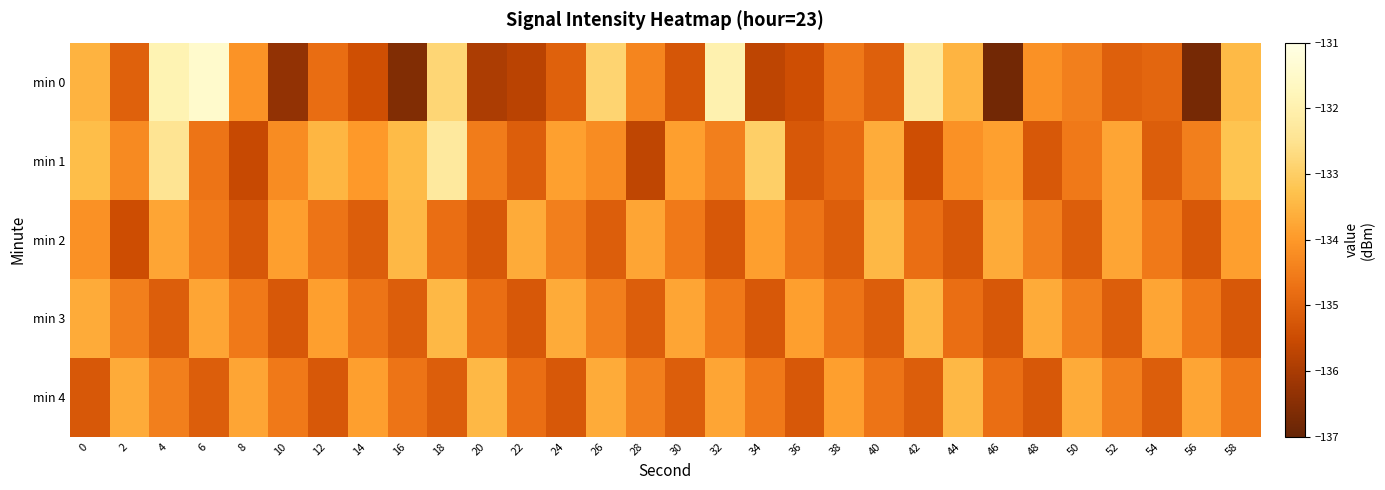

Between 10 and 40, which is larger?

40